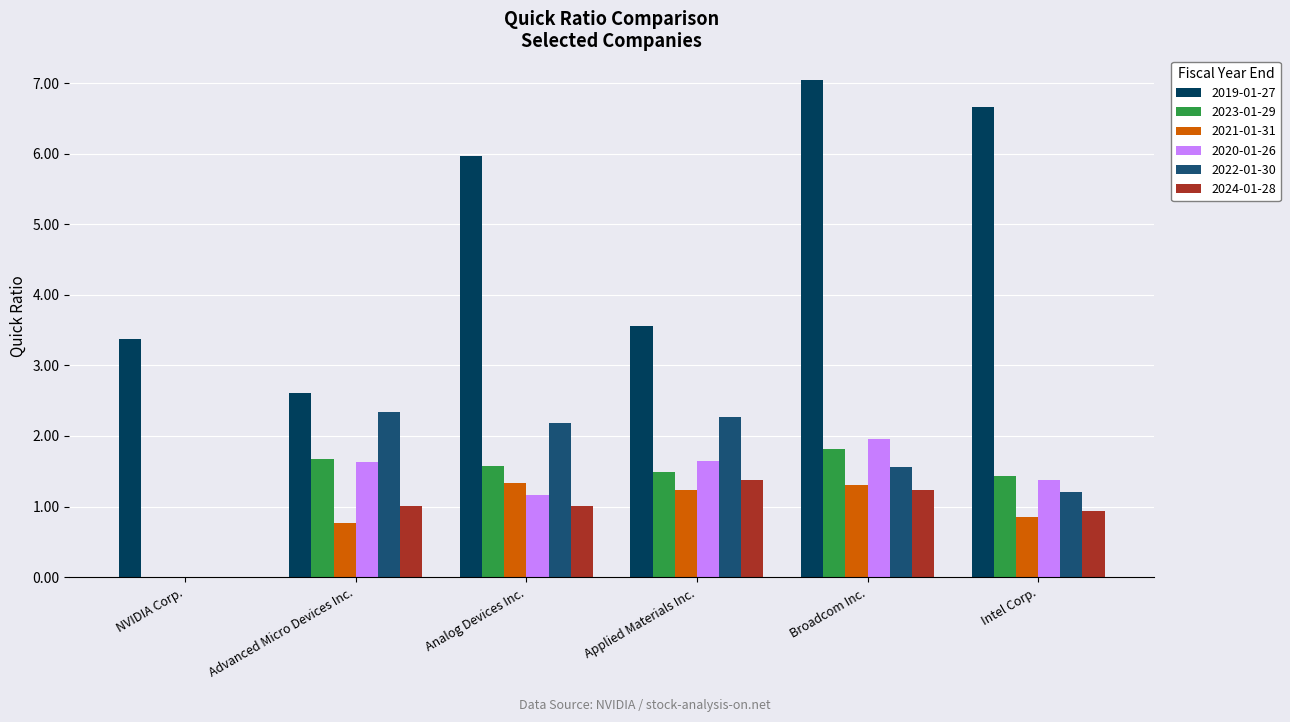

At which category does the chart reach its peak across all series?

Broadcom Inc.